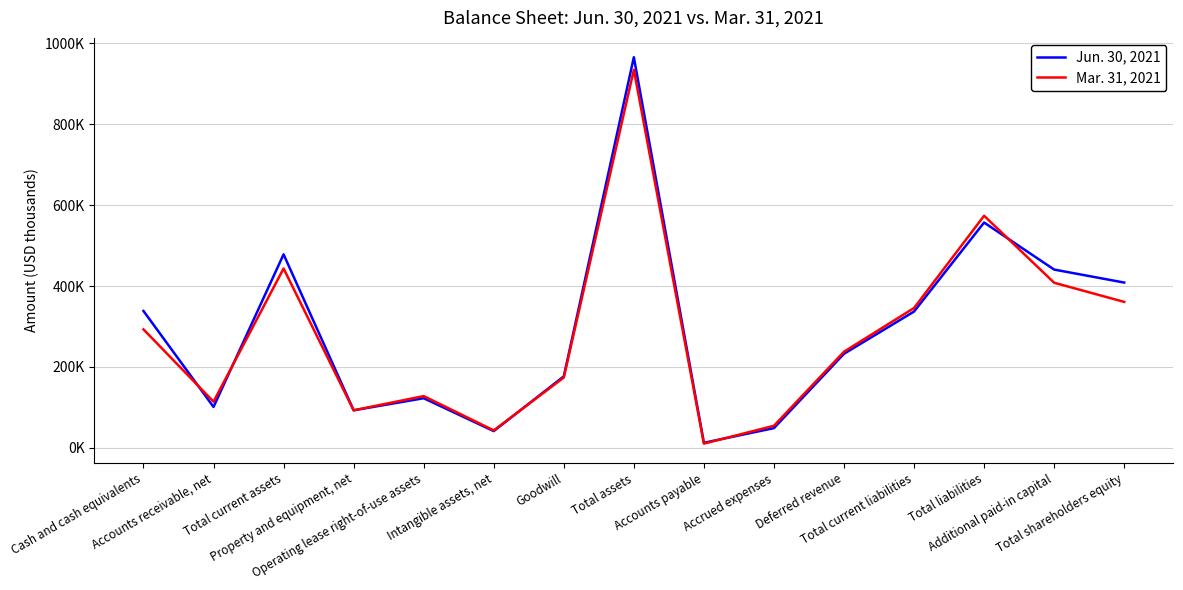

List the series in order of their overall mean, highest first.

Jun. 30, 2021, Mar. 31, 2021